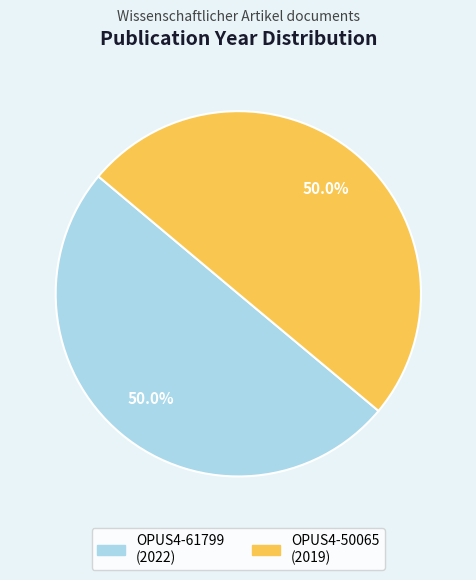

Combined, do OPUS4-61799 and OPUS4-50065 account for over 50%?

Yes